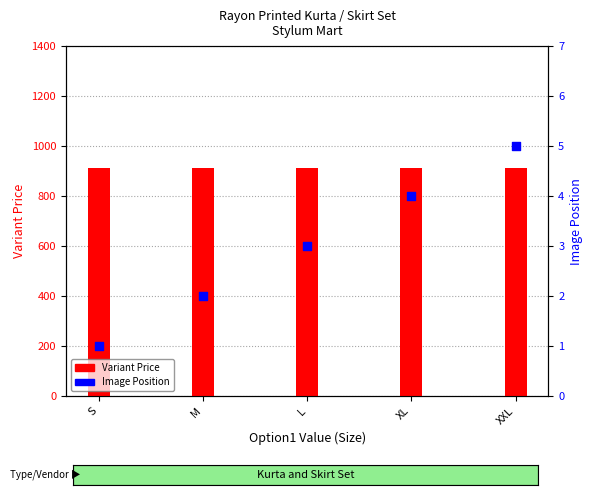

Which series has the widest spread of Y values?

Image Position